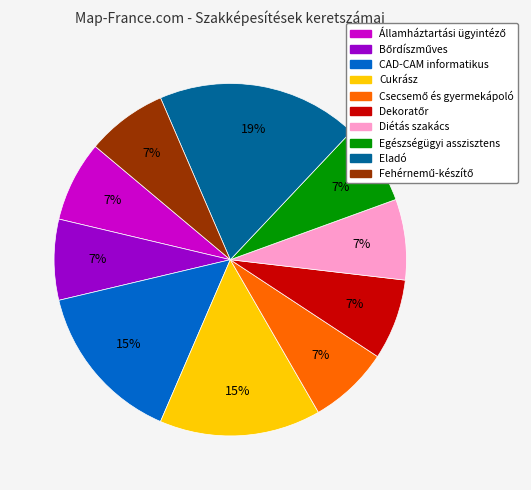

True or false: Diétás szakács accounts for 7% of the total.

True